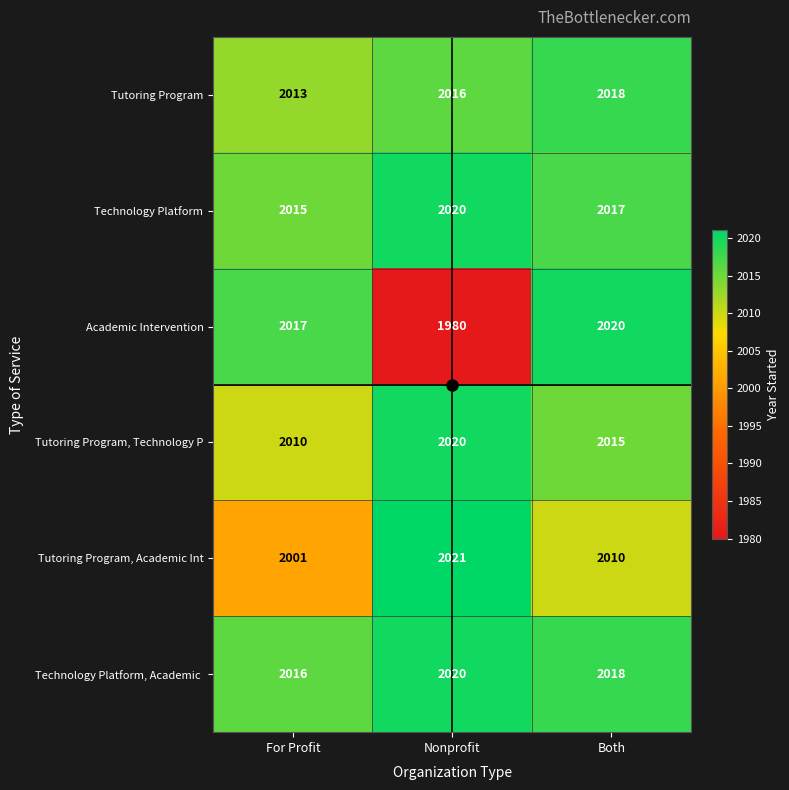

What is the sum of the Tutoring Program, Academic Int values at For Profit and Nonprofit?

4022